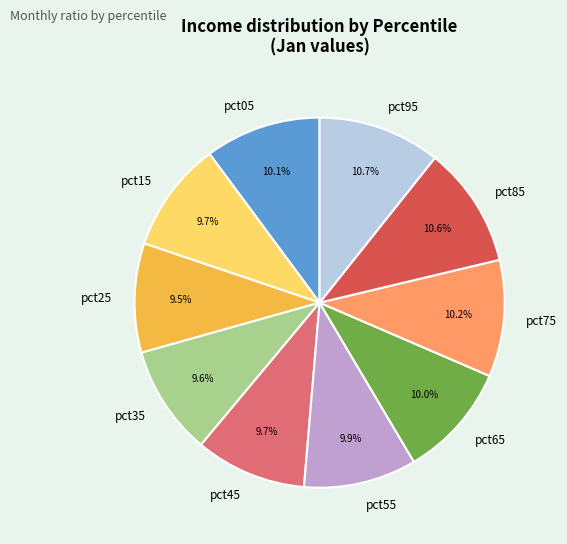

To the nearest percent, what portion does pct35 represent?

10%